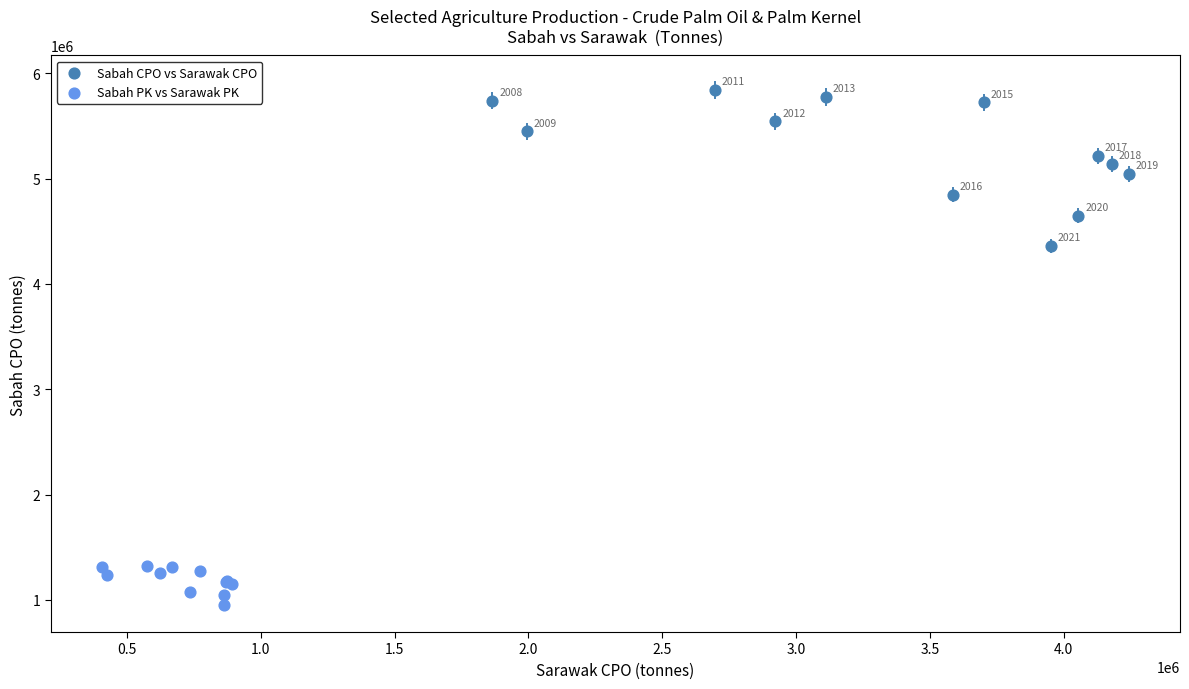

Which series reaches the maximum Y coordinate?

Sabah CPO vs Sarawak CPO